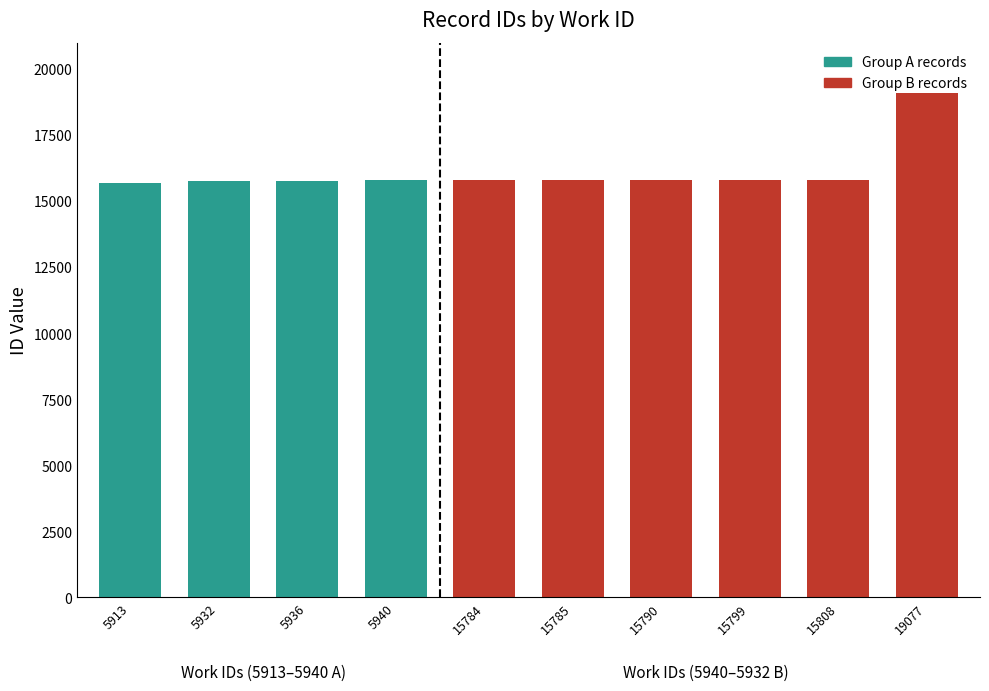

The chart shows a value of 26981 at 5913. True or false?

False